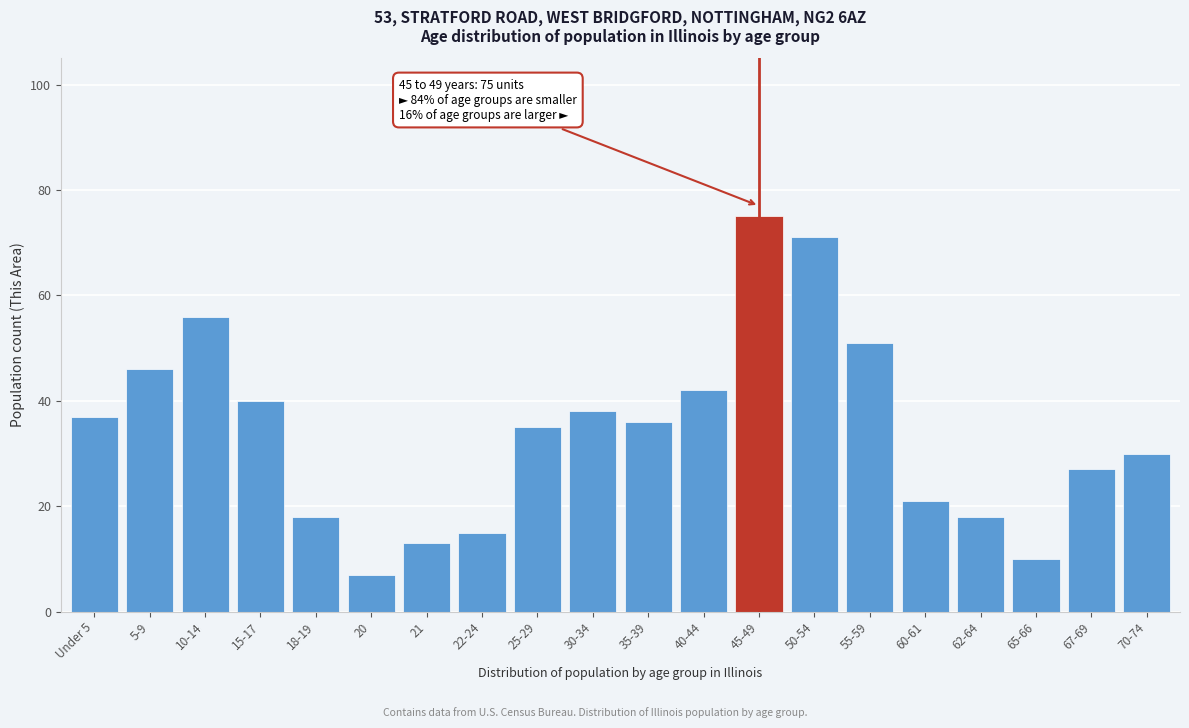

Reading right to left, what are all the values shown in this chart?

70-74=30	67-69=27	65-66=10	62-64=18	60-61=21	55-59=51	50-54=71	45-49=75	40-44=42	35-39=36	30-34=38	25-29=35	22-24=15	21=13	20=7	18-19=18	15-17=40	10-14=56	5-9=46	Under 5=37